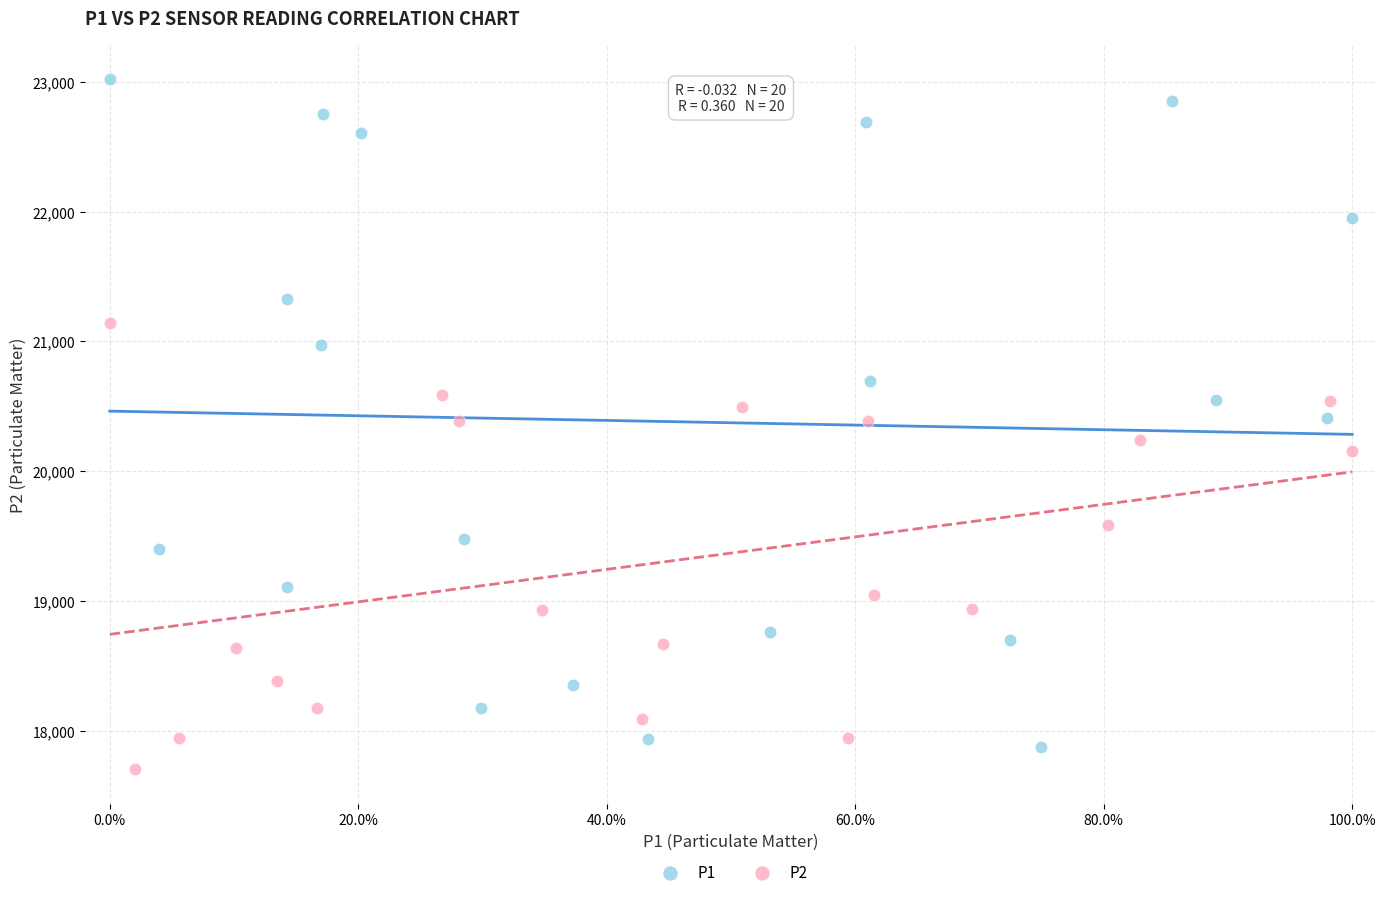

Which series contains the lowest Y value?

P2